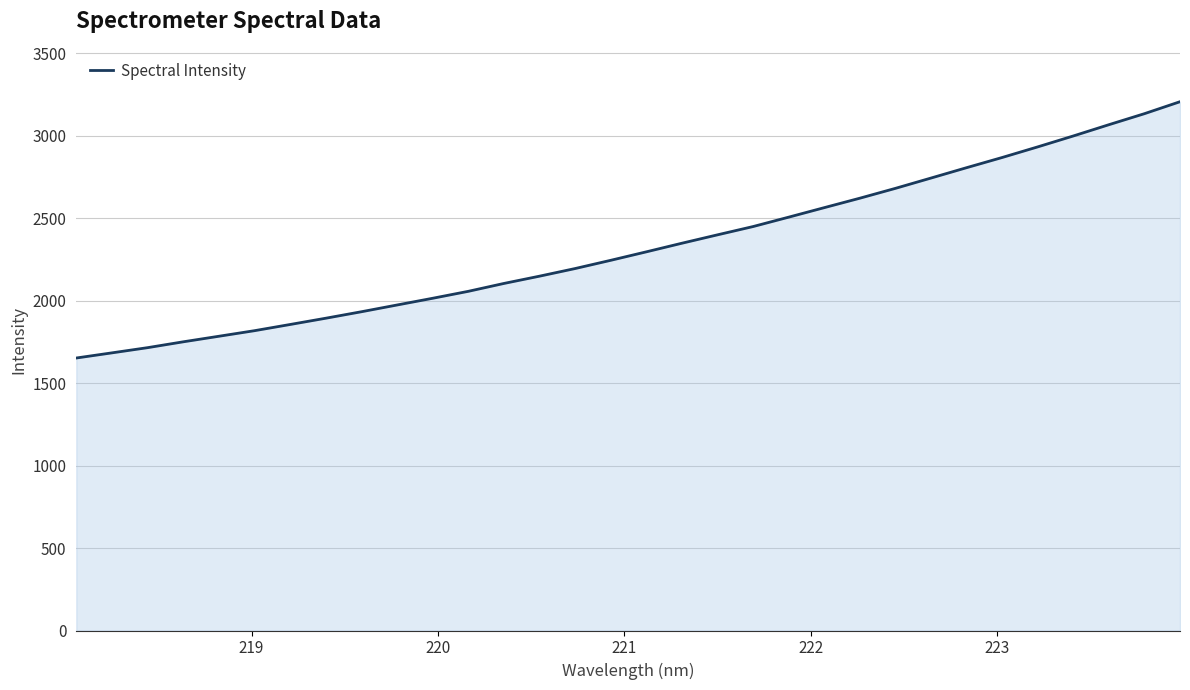

What is the greatest value displayed?

3205.2